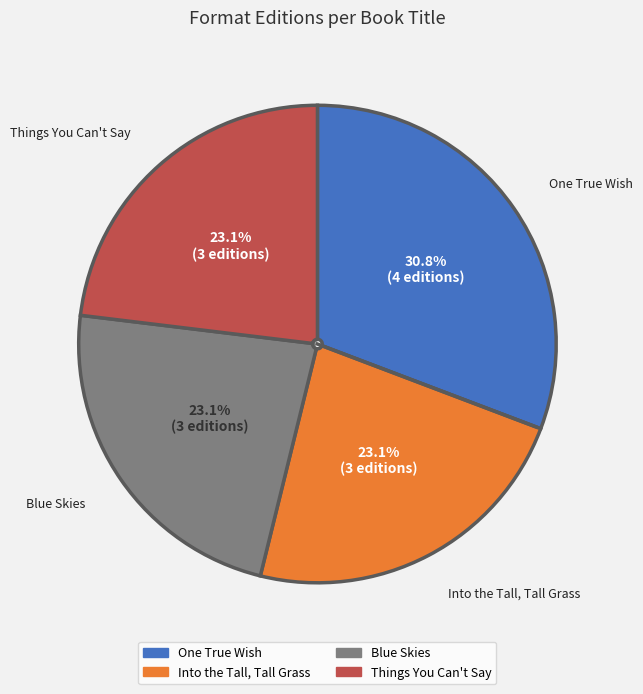

To the nearest percent, what is the difference between the One True Wish and Things You Can't Say slice percentages?

8%